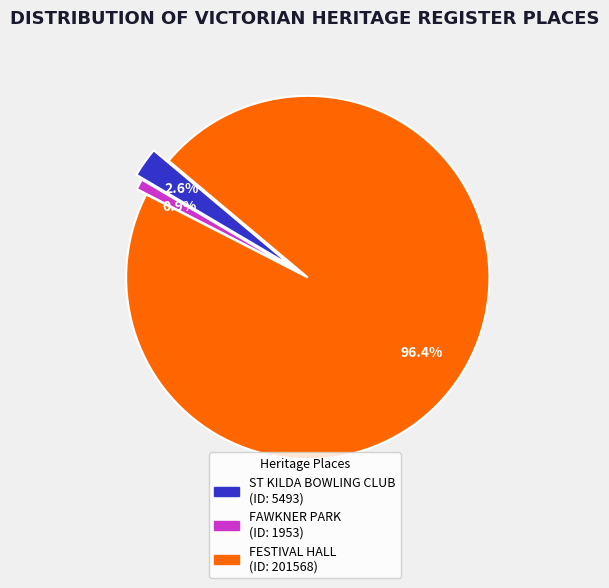

To the nearest percent, what portion does FESTIVAL HALL represent?

96%